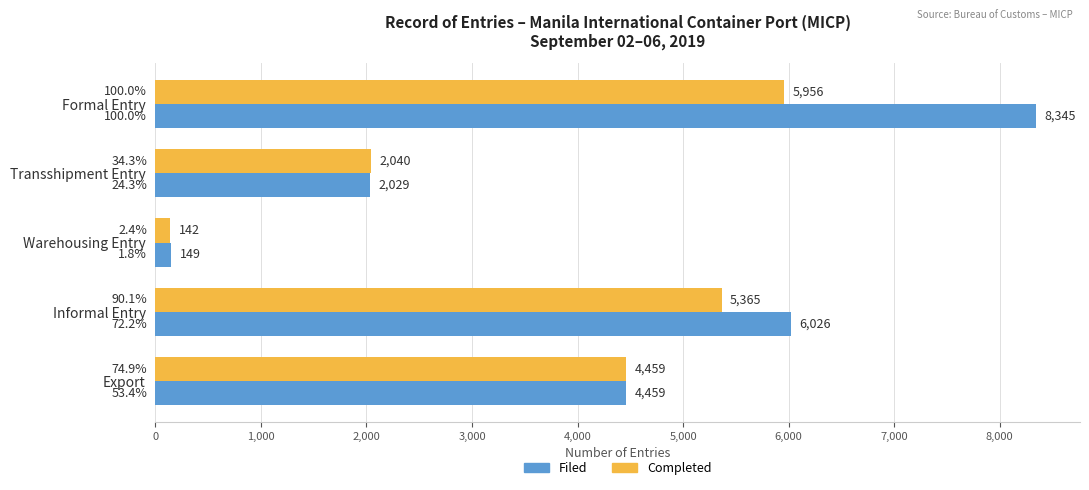

What is the sum of all Filed values?

21008